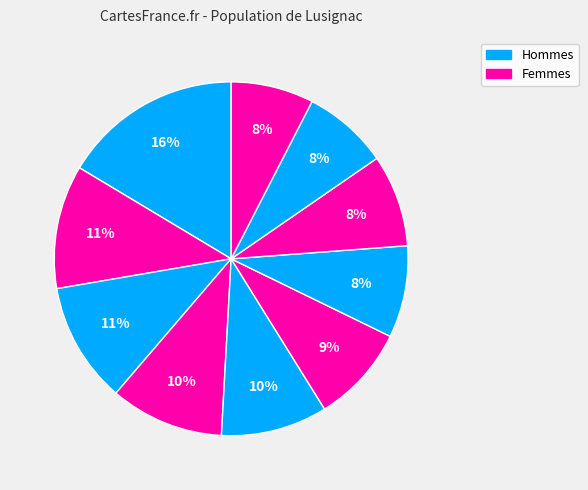

To the nearest percent, what is the average slice percentage?

10%